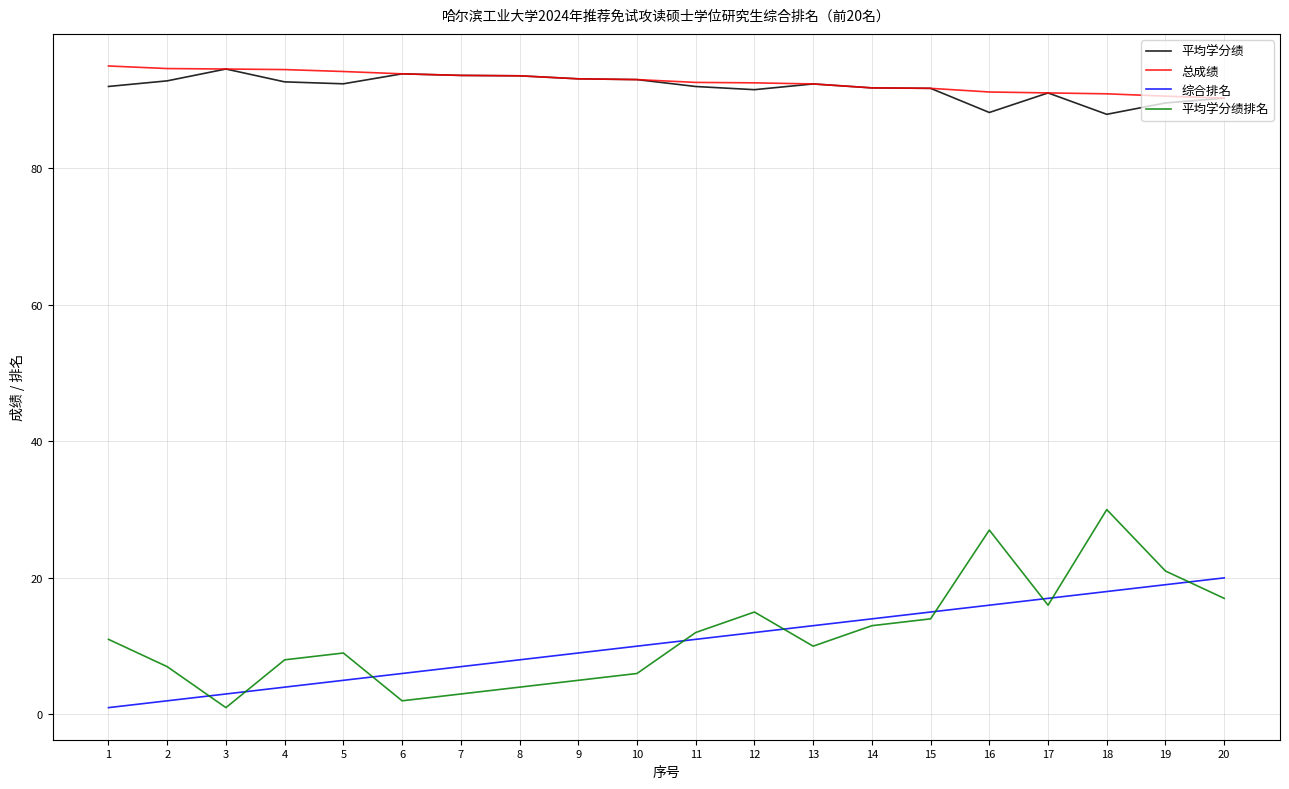

What is the difference between the second highest and second lowest values in the 平均学分绩排名 series?

25.0